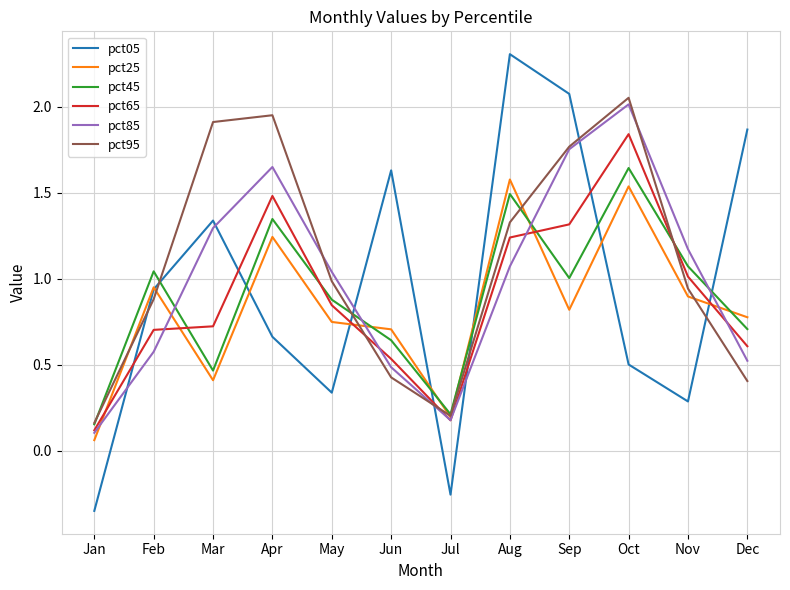

Which series has the widest spread of values?

pct05